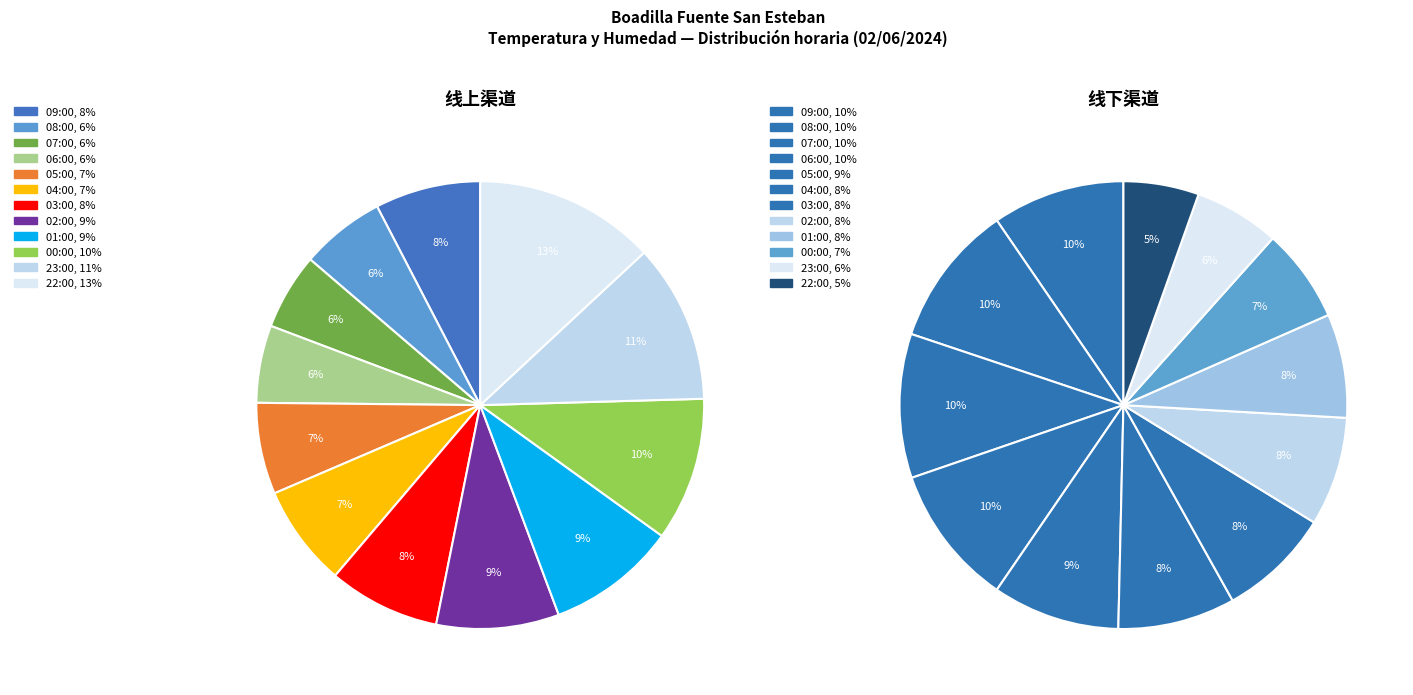

Which category has the biggest portion of the pie?

22:00